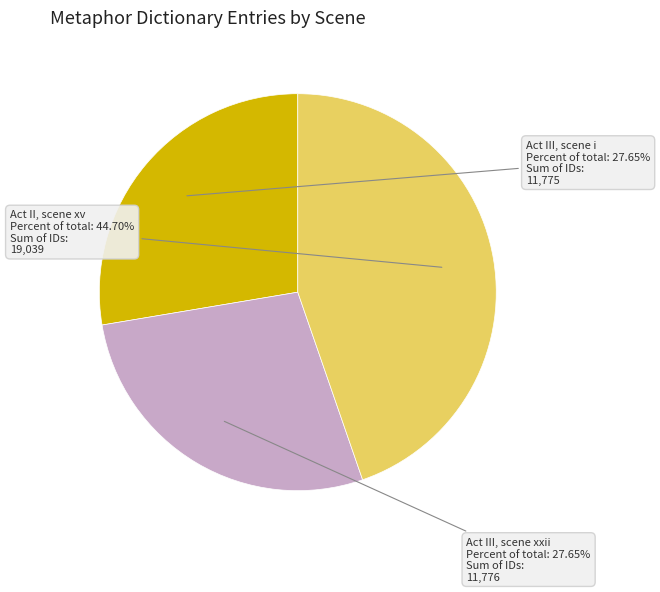

Is there a majority slice in this chart?

No